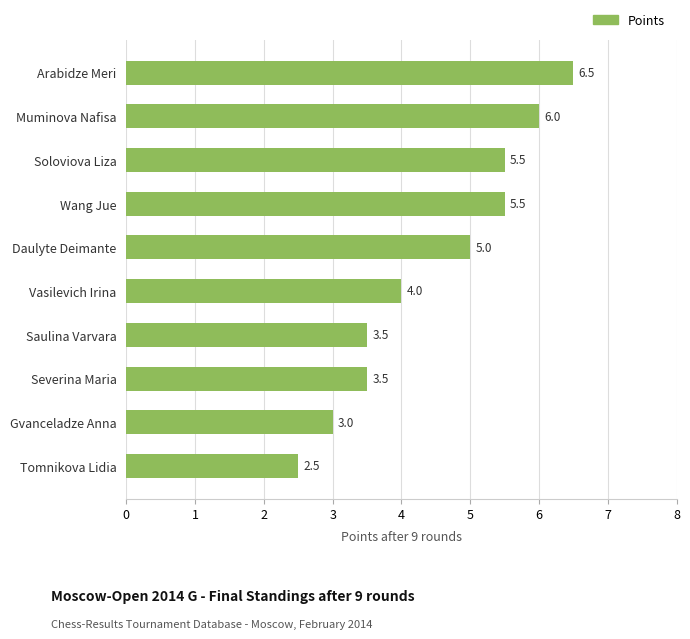

What is the sum of all values?

45.0